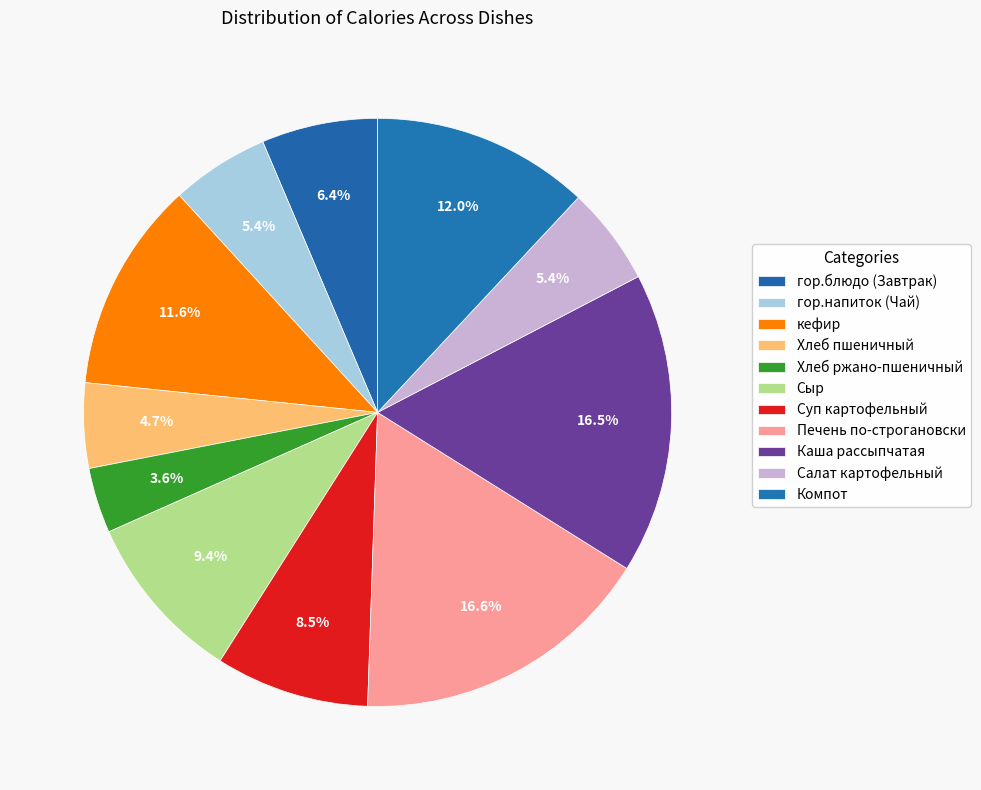

Which category has the biggest portion of the pie?

Печень по-строгановски